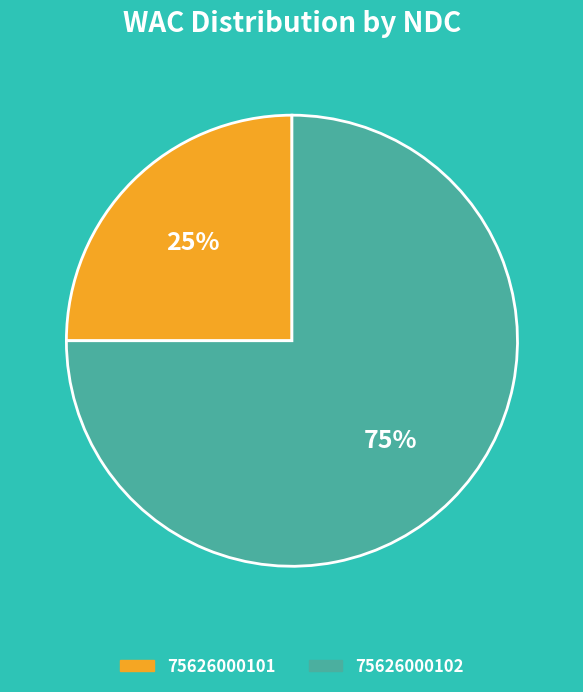

Does 75626000101 account for over 50% of the chart?

No